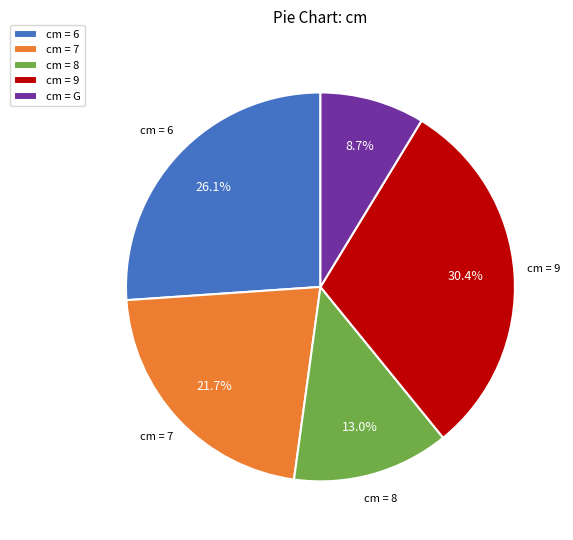

Which slice is the smallest?

cm = G